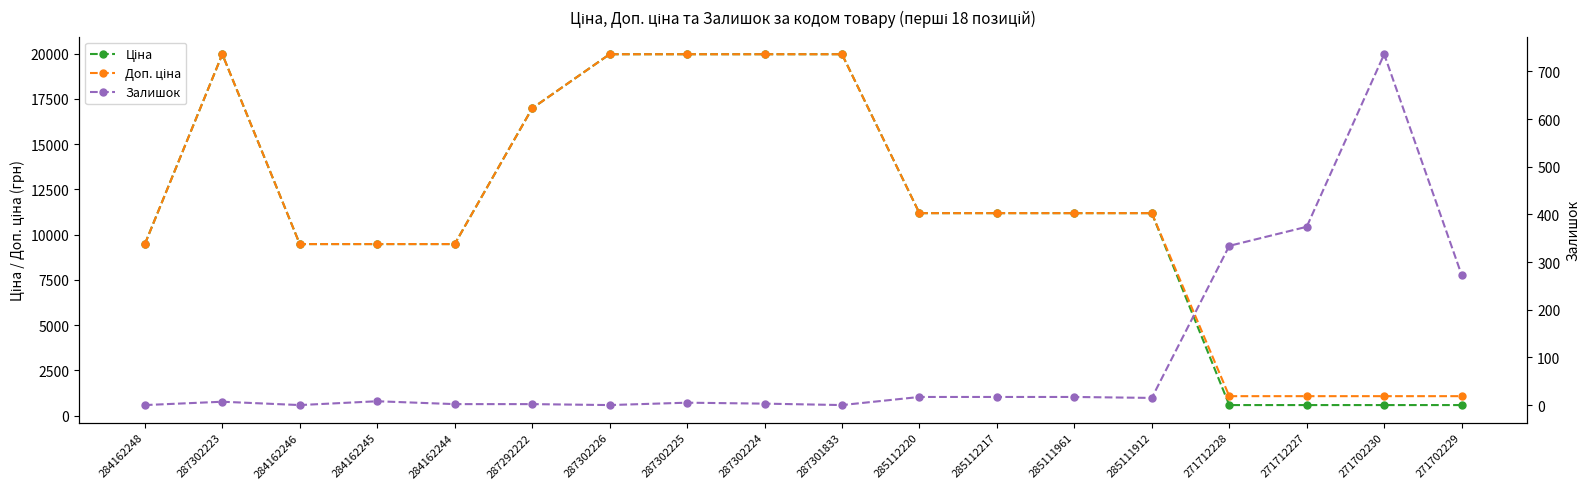

In Ціна, how many points are higher than both neighbors (excluding endpoints)?

1